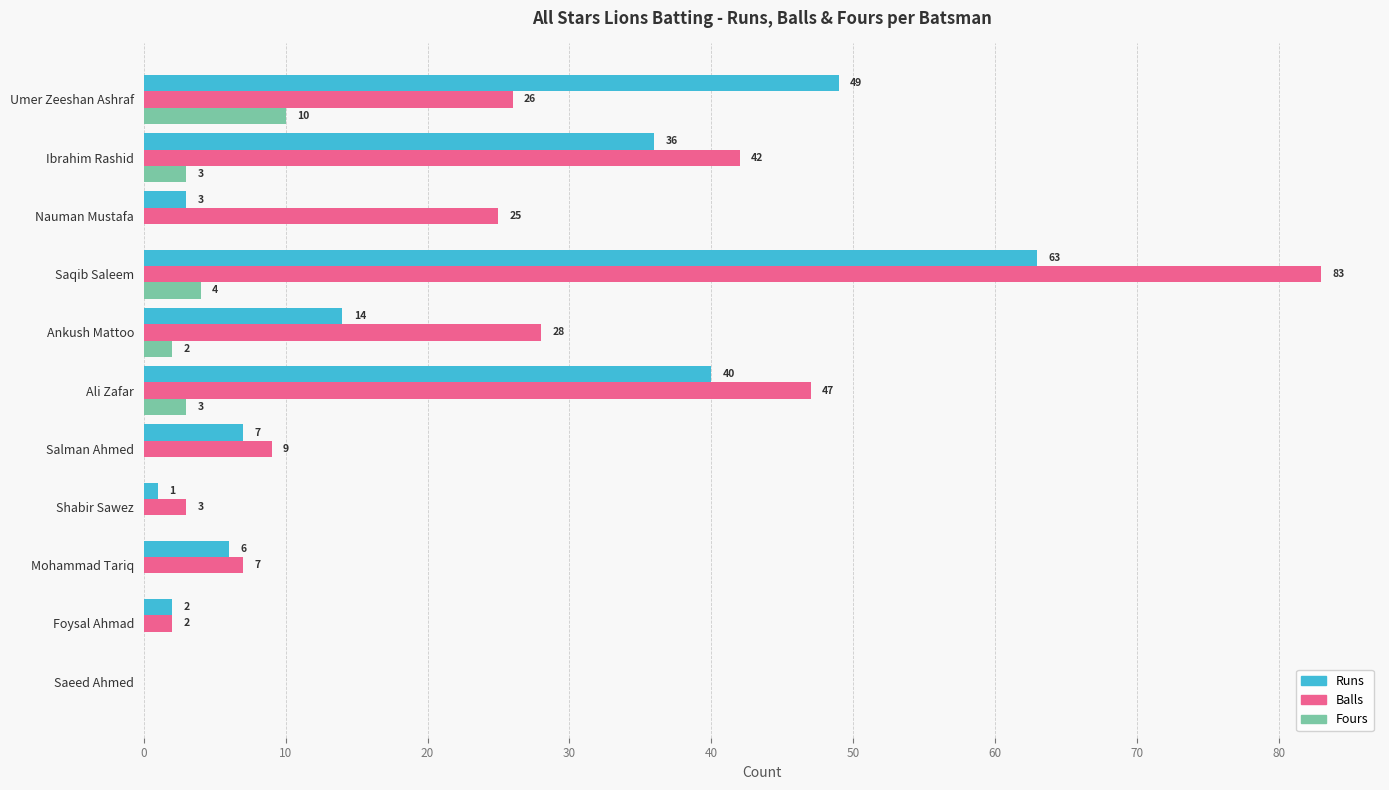

What are all the series names shown in the legend?

Runs, Balls, Fours